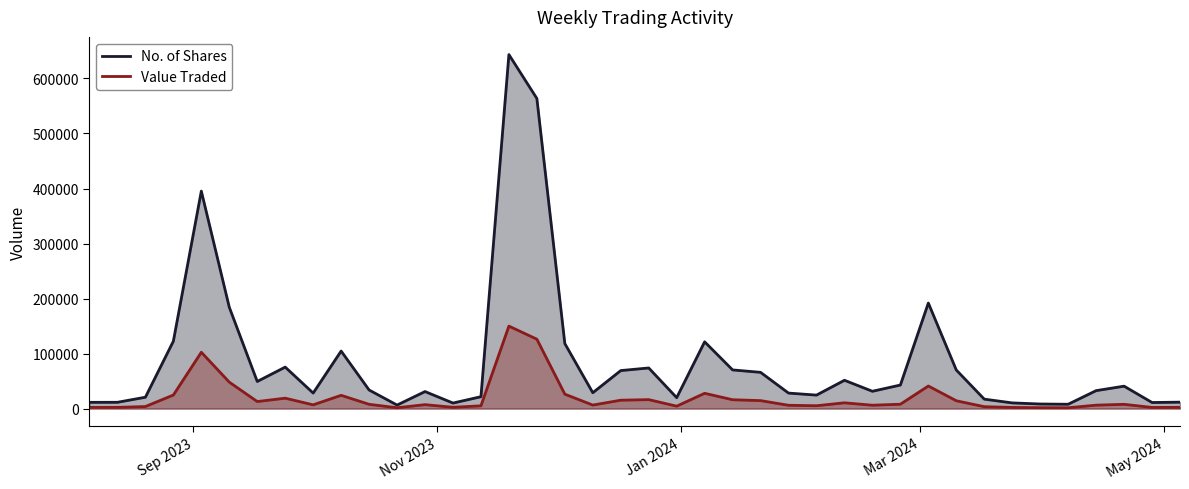

Which series has the largest total across all categories?

No. of Shares (line)